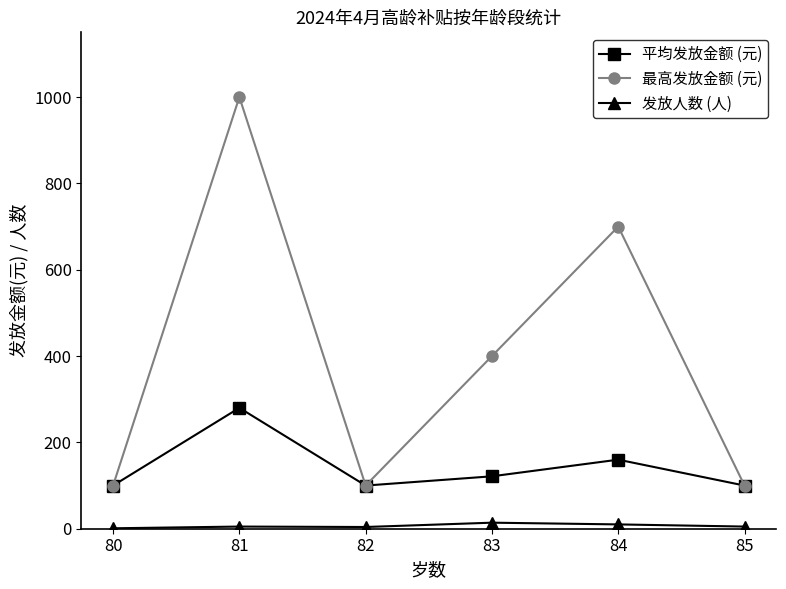

At which category is the sum across all series the highest?

81